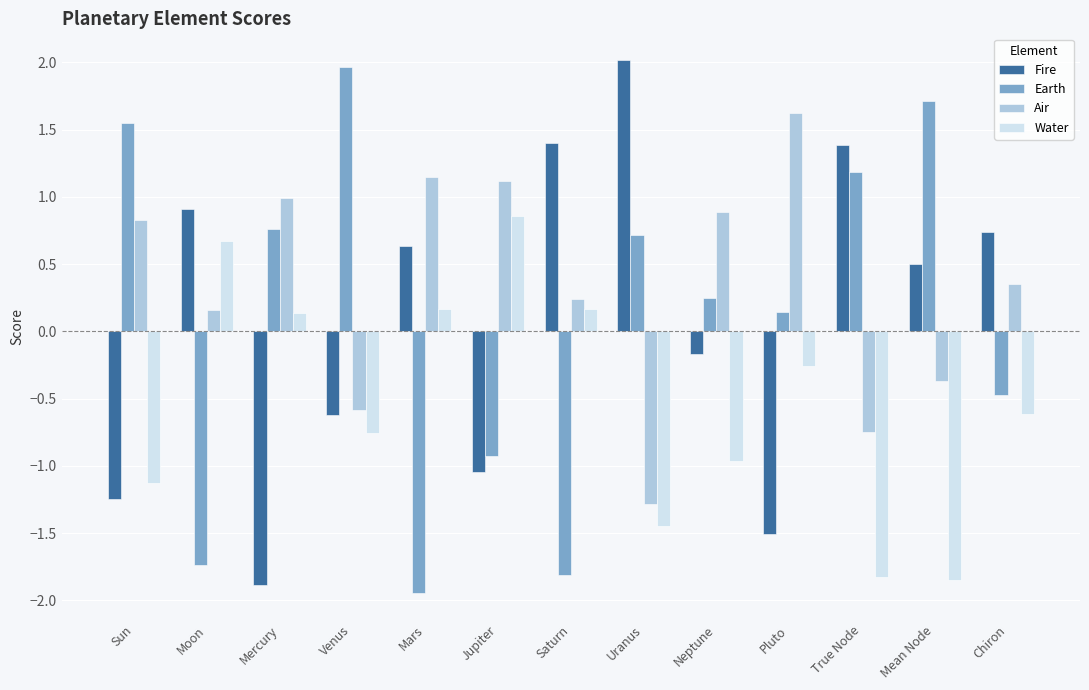

How many bars are there in total?

52